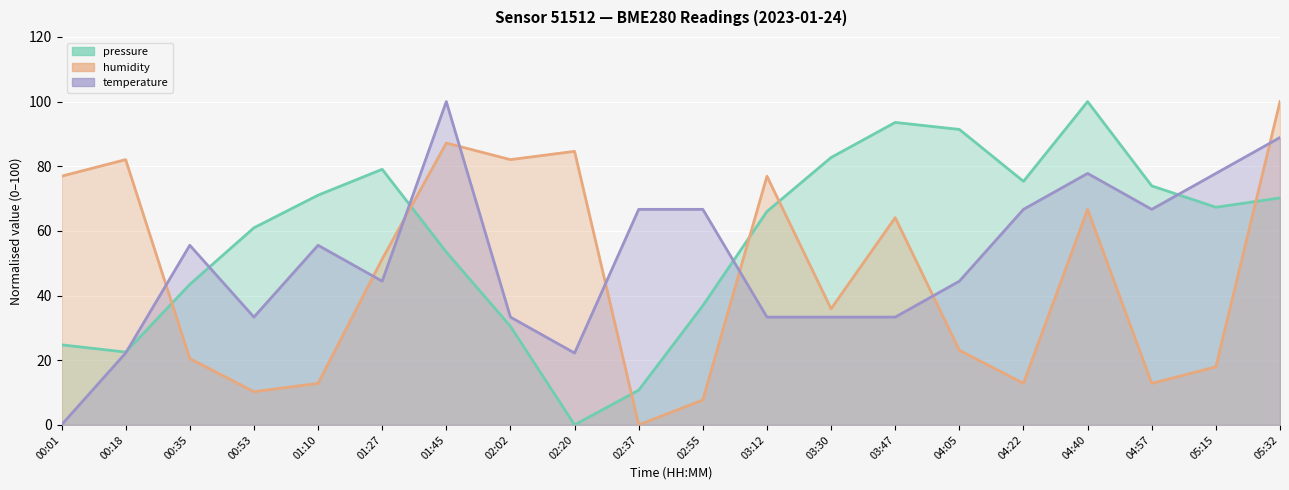

Does the chart display data point markers on the line(s)?

No